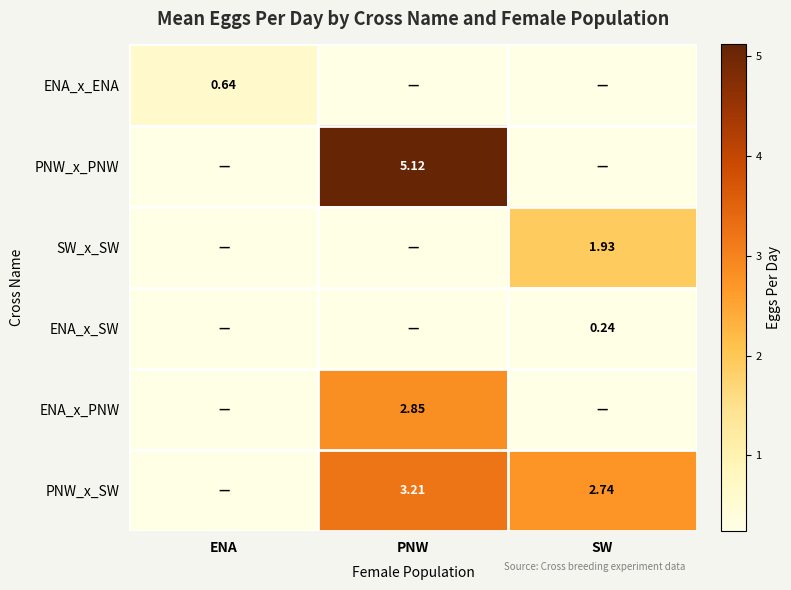

Is the value of SW_x_SW at SW greater than the value of ENA_x_SW at SW?

Yes